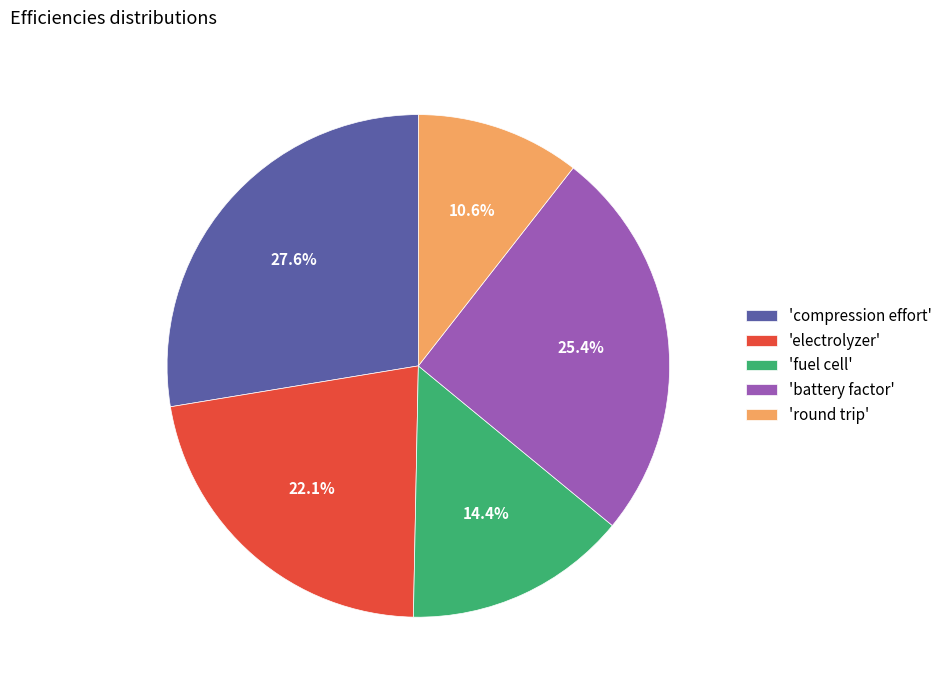

Is there a majority slice in this chart?

No